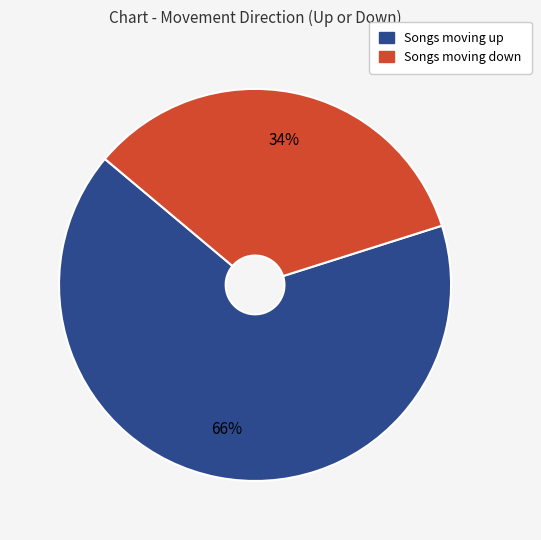

To the nearest percent, what is the difference between the largest and smallest slice percentages?

32%